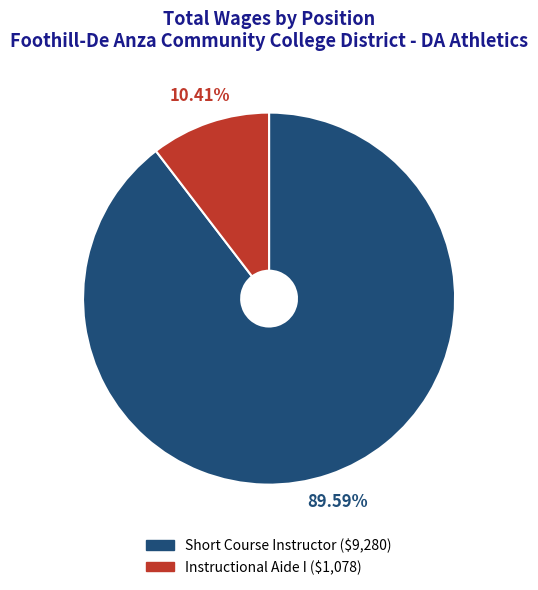

To the nearest percent, what portion does Instructional Aide I represent?

10%